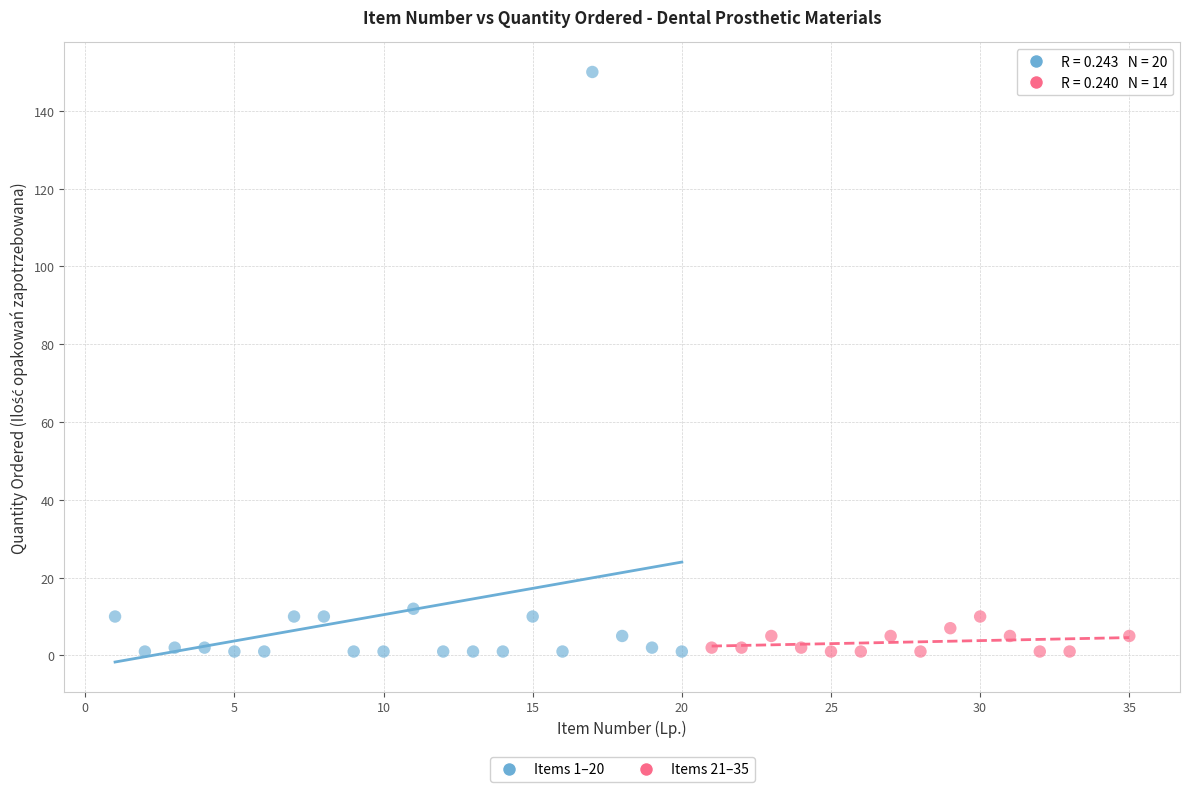

Which series has the largest Y range (max minus min)?

Items 1–20